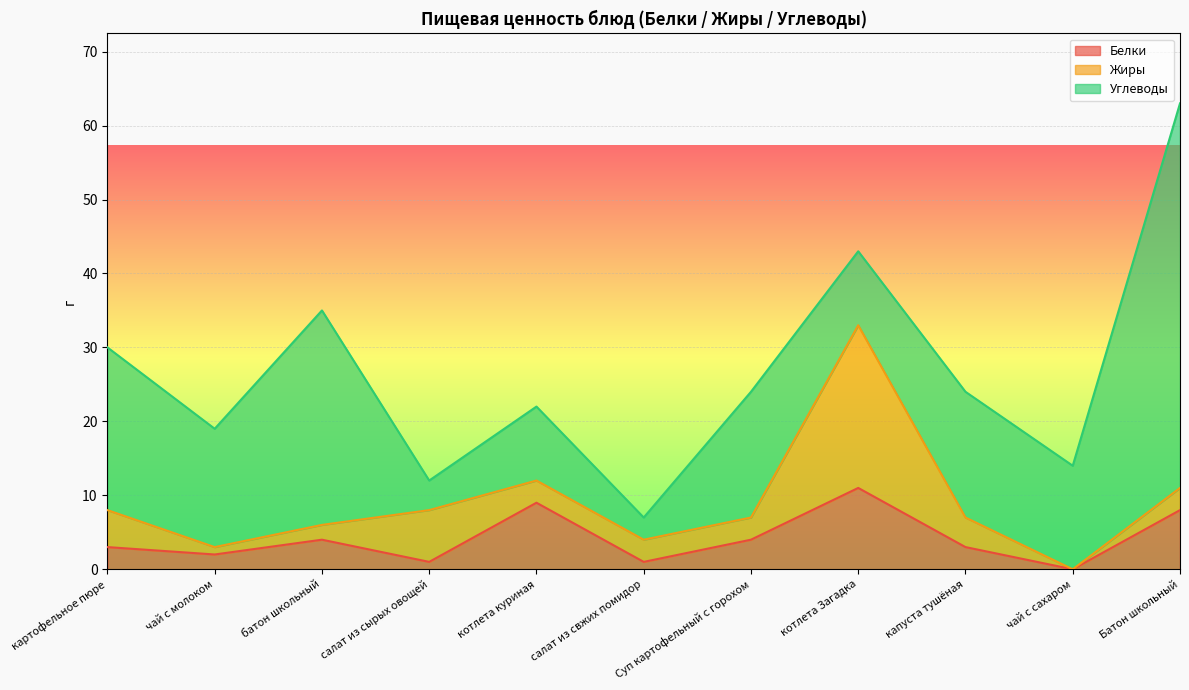

At which label does Углеводы reach its peak?

Батон школьный